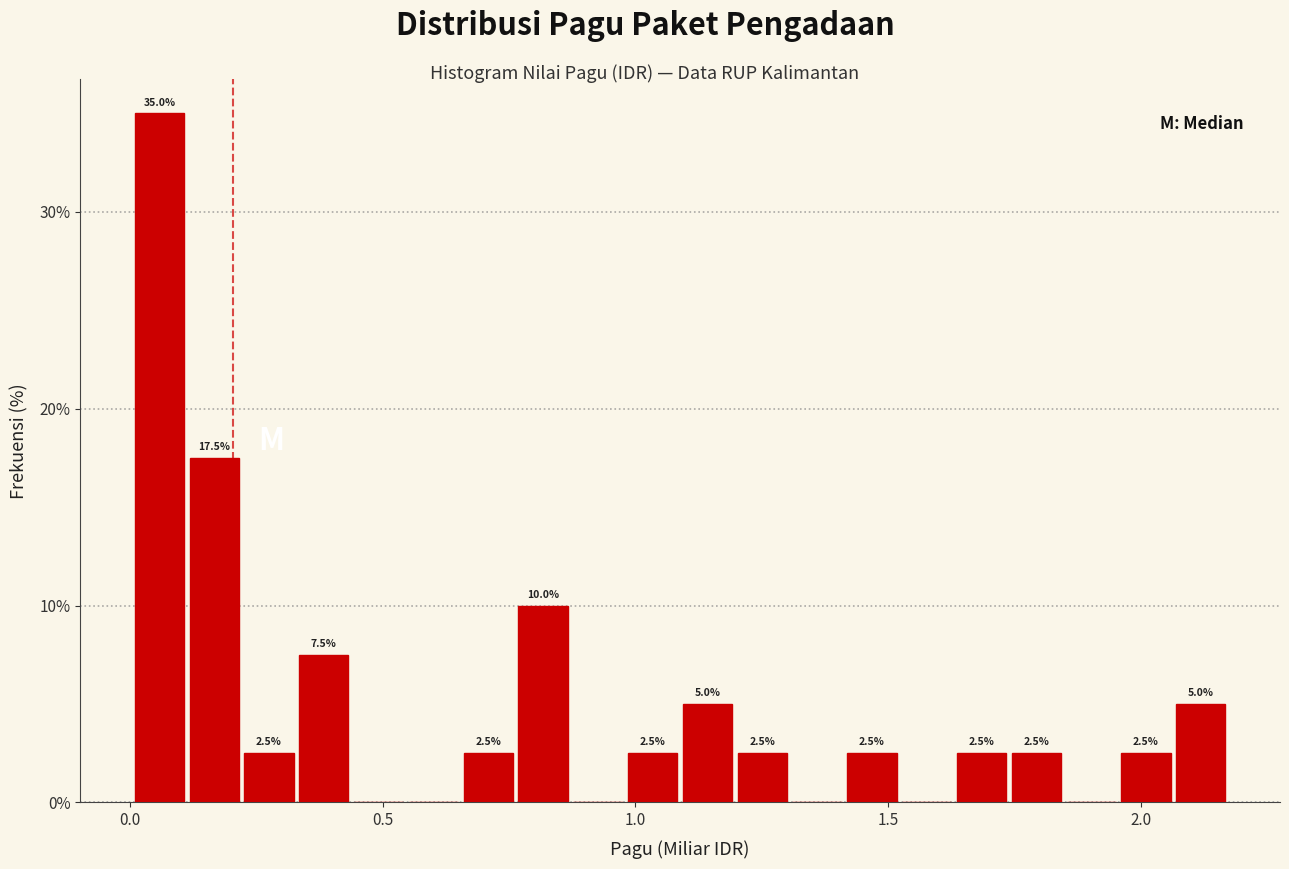

Read against the x-axis, roughly where is the centre of the tallest bar?

0.05